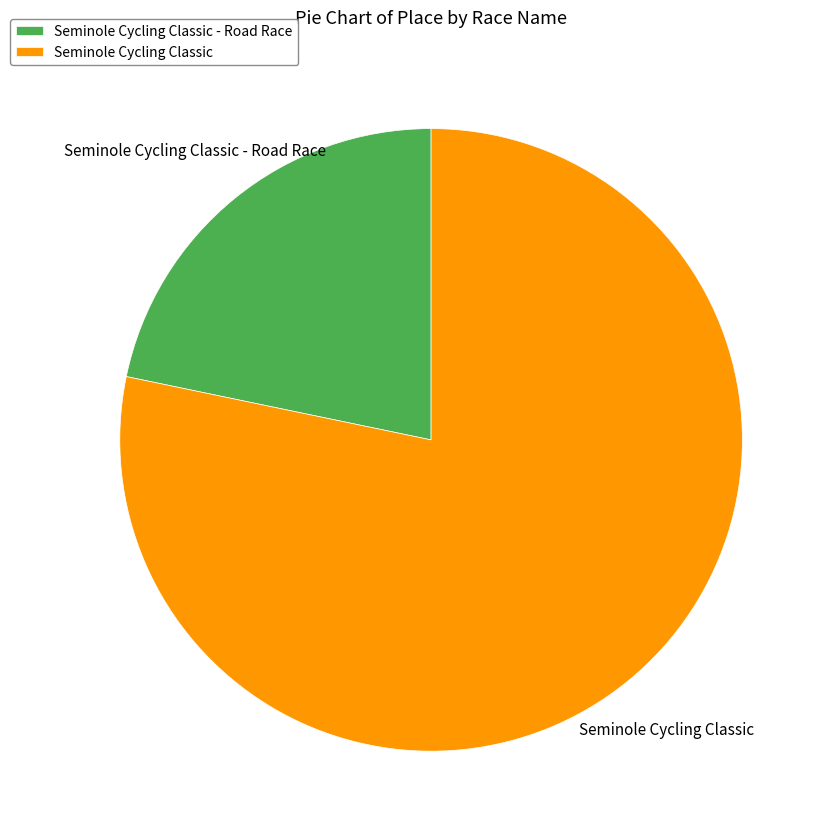

Approximately how many times larger is the value at Seminole Cycling Classic - Road Race compared to Seminole Cycling Classic?

0.3